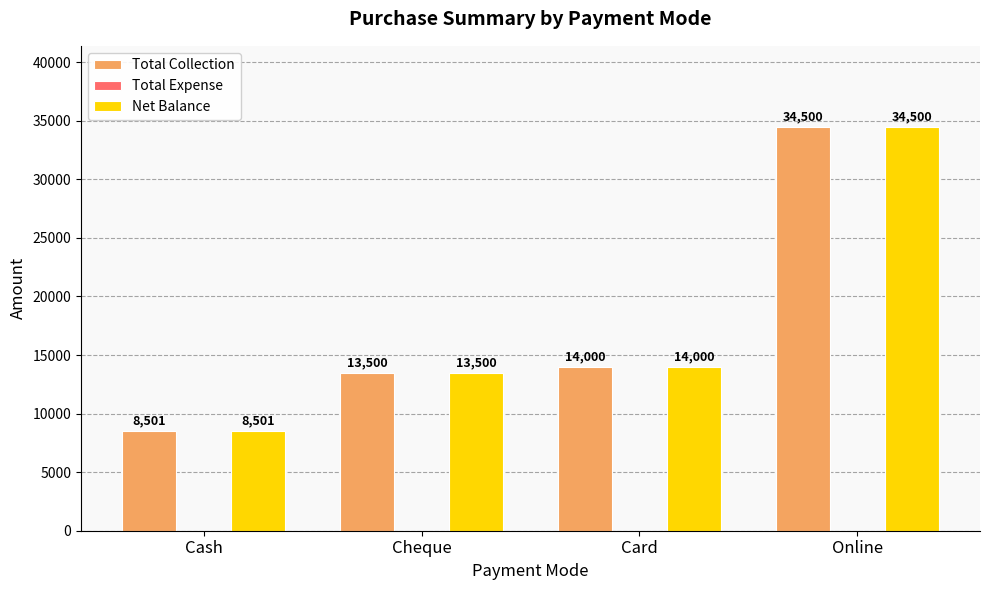

Read the Total Collection value at Card, to the nearest 10.

14000